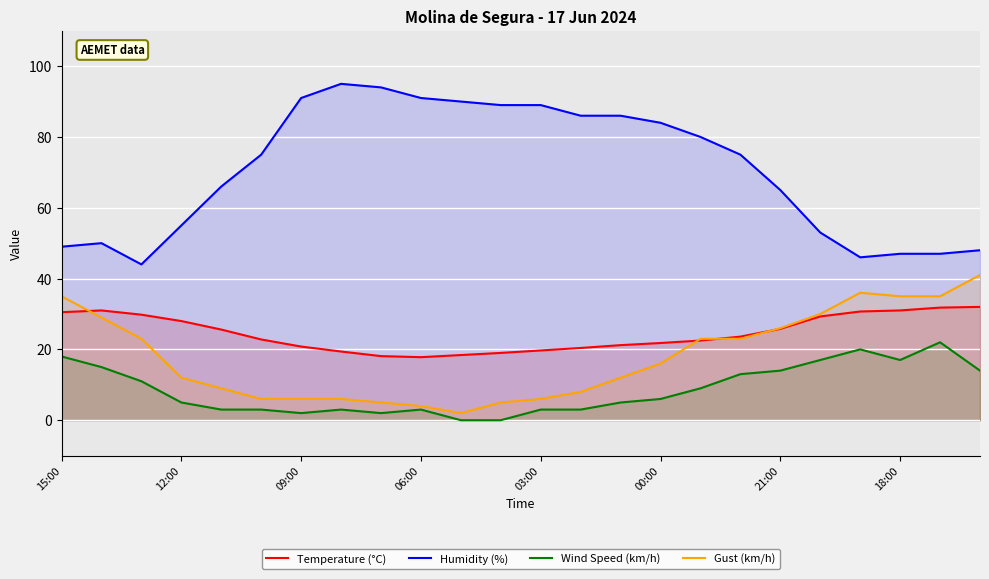

How many values in the Humidity (%) series are below 75?

11